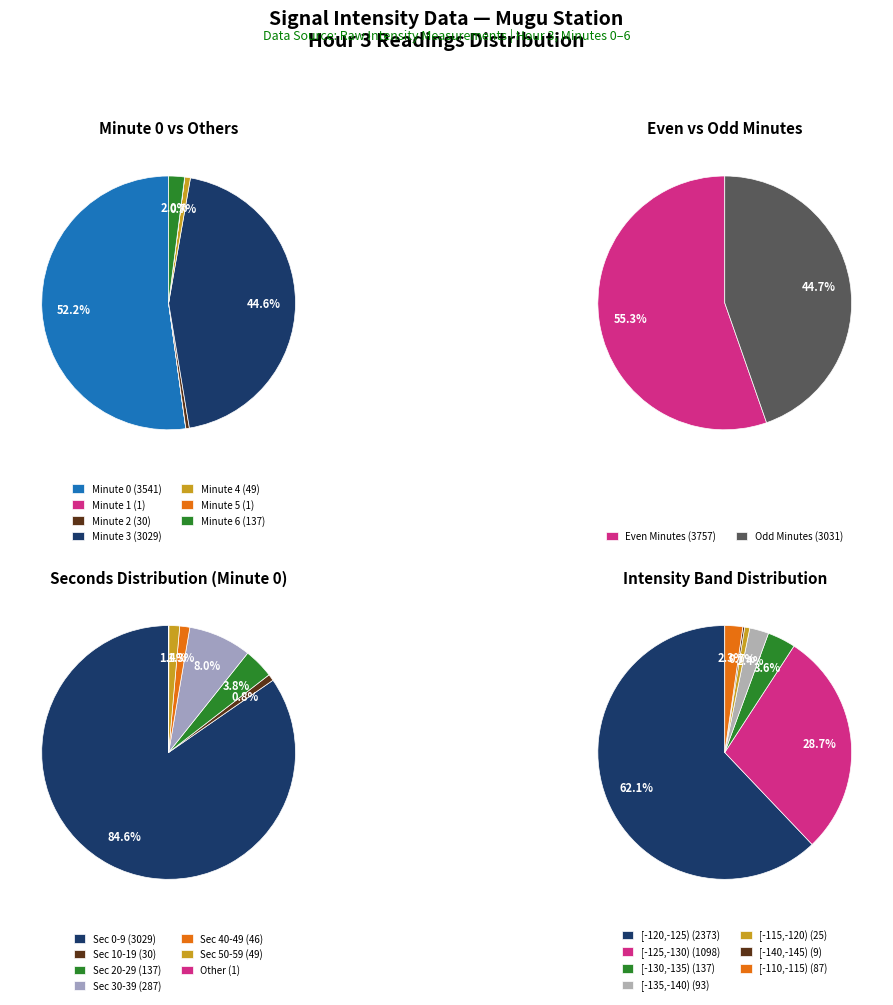

How many slices are in this pie chart?

7